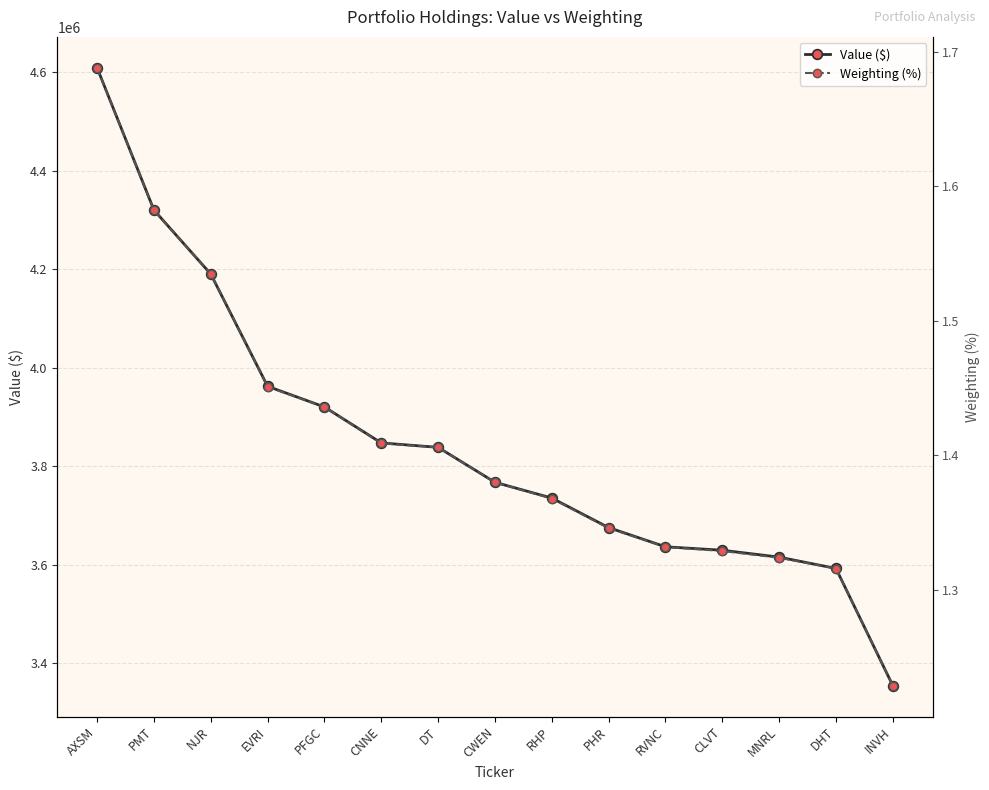

Count the number of data series in this chart.

2